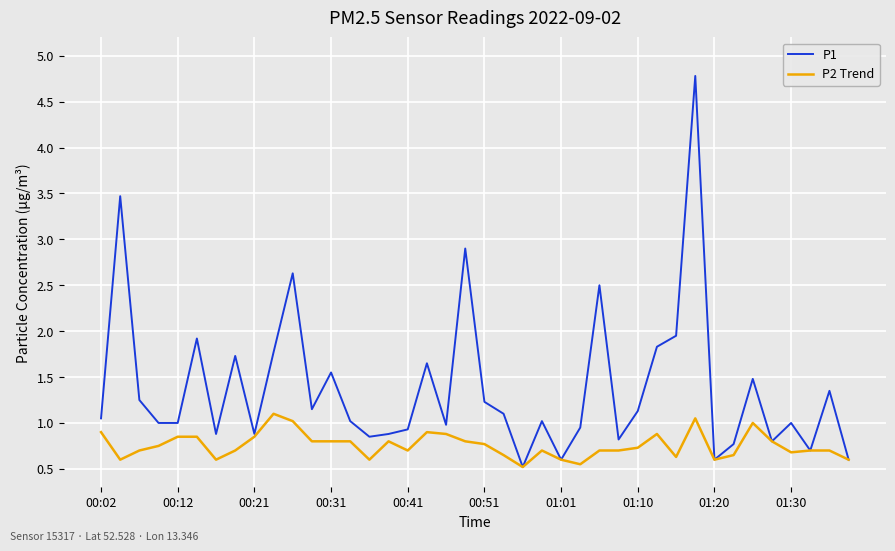

What is the lowest value of the P2 Trend series?

0.5